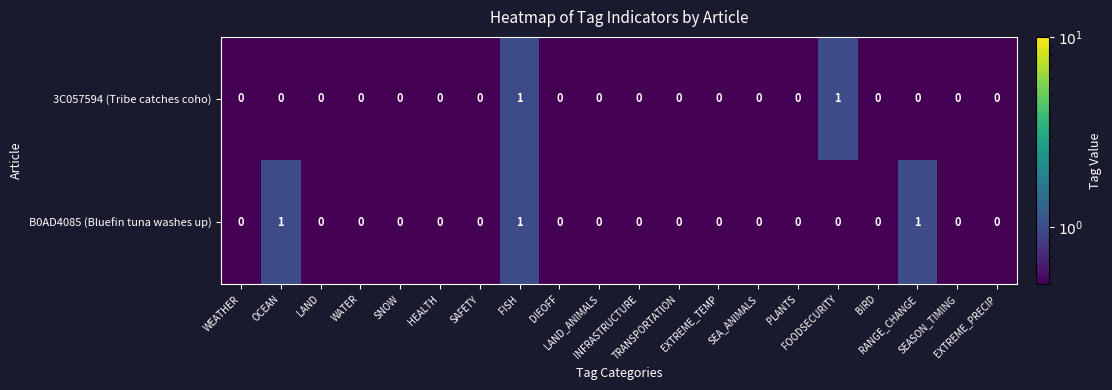

At which category is the sum across all series the highest?

FISH